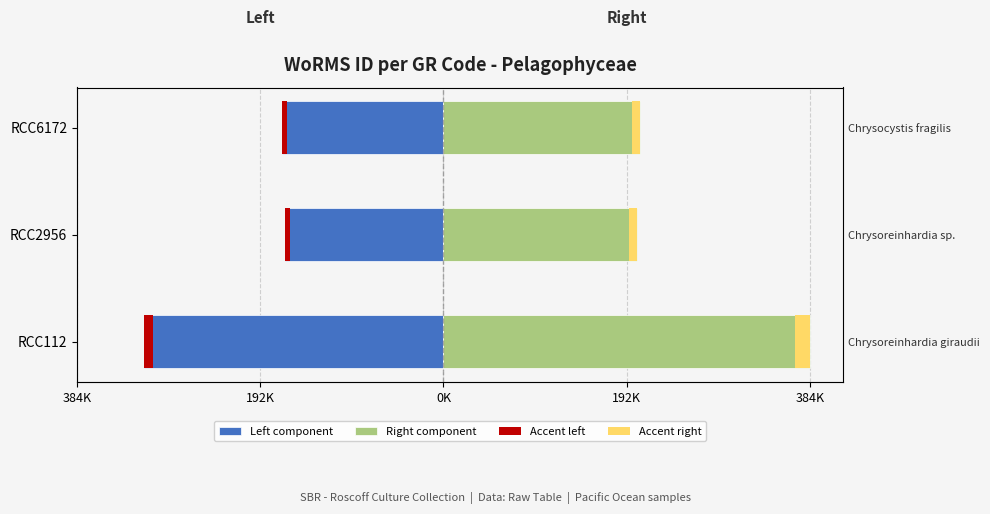

At how many categories does at least one series exceed 75610?

3